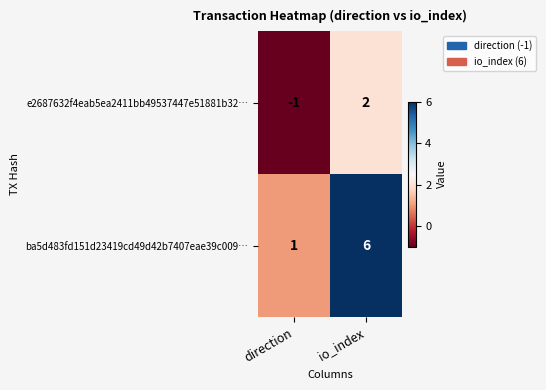

What is the difference between the highest and lowest values at direction?

2